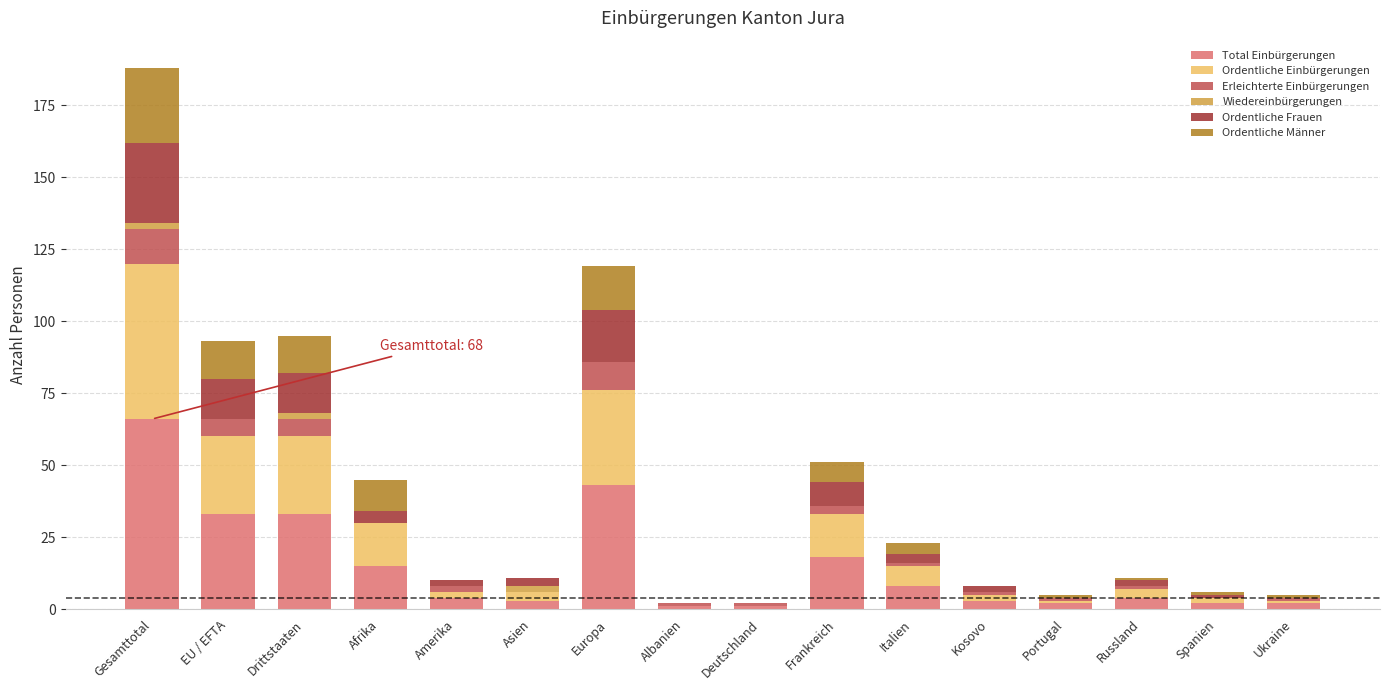

At which category is the sum across all series the highest?

Gesamttotal